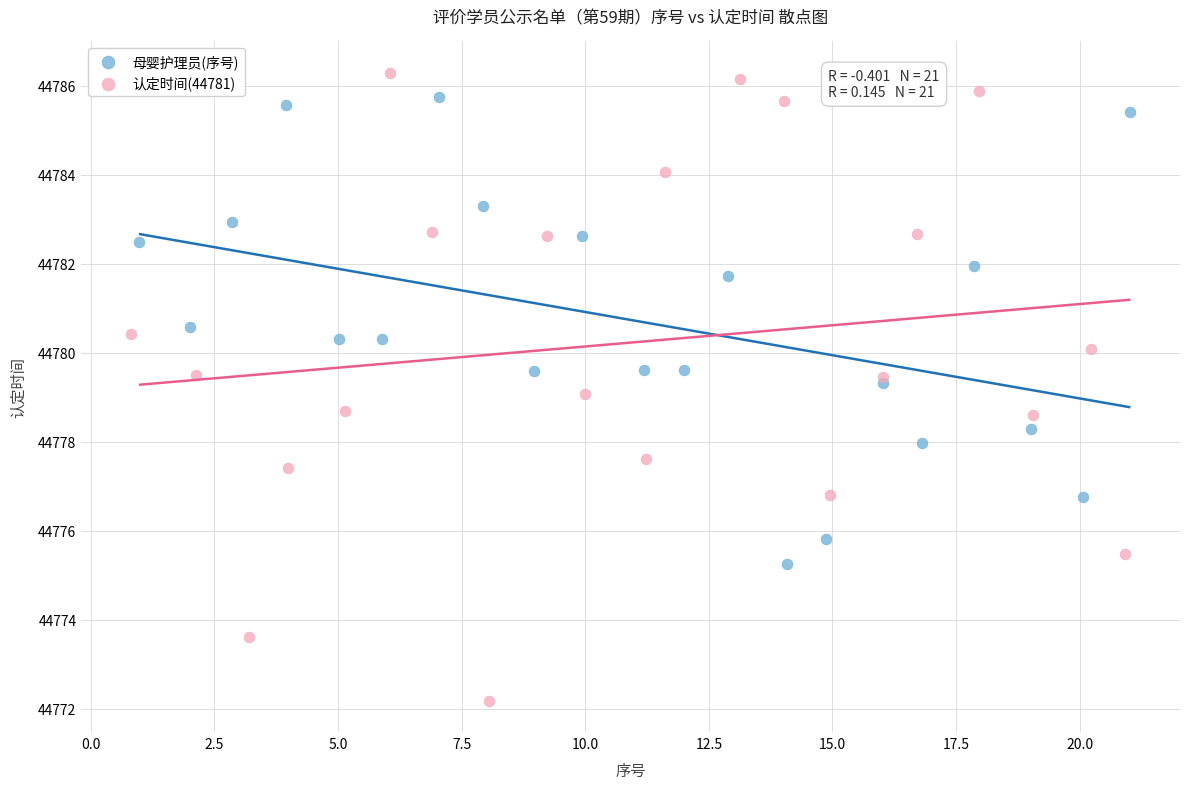

Which series has the widest spread of Y values?

认定时间(44781)